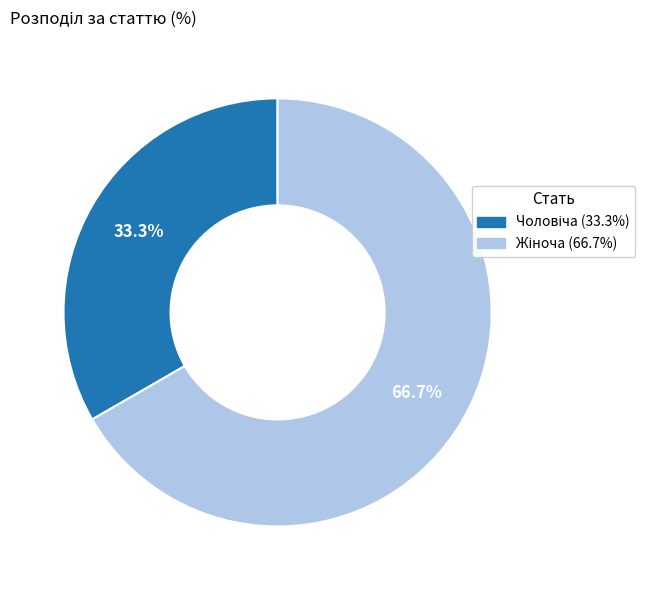

Is there a majority slice in this chart?

Yes